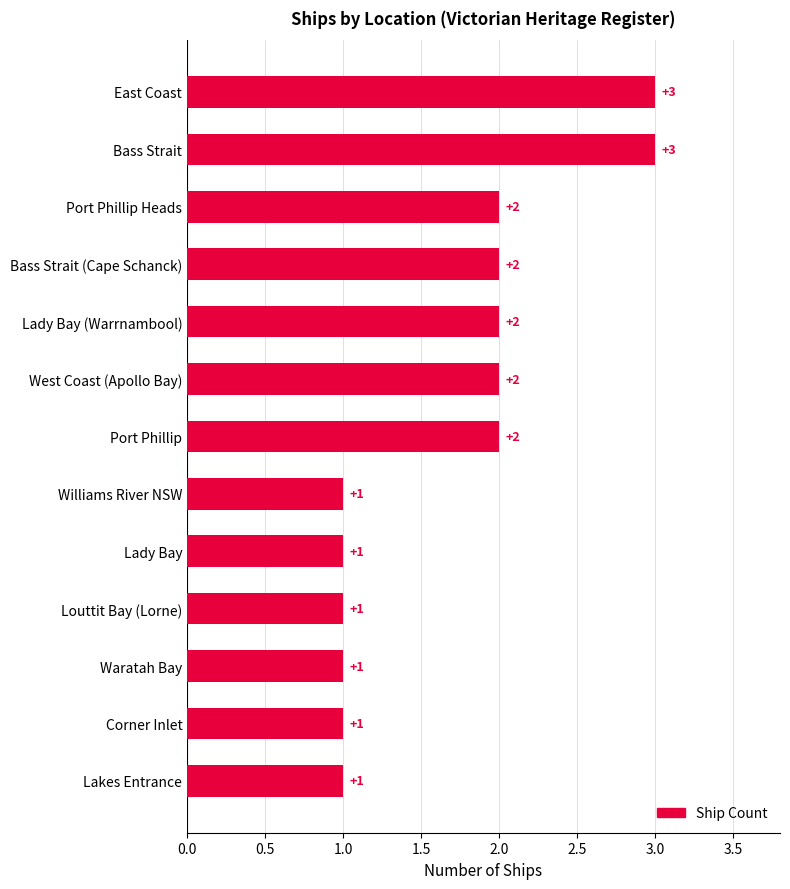

Read the value at Bass Strait.

3